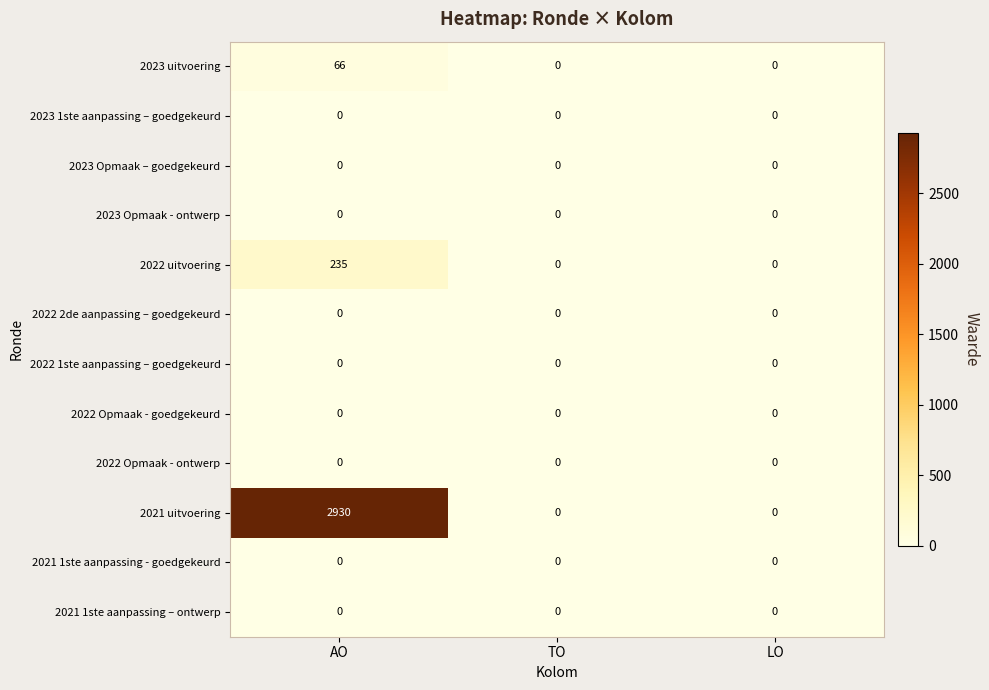

How many data points does each series have?

3